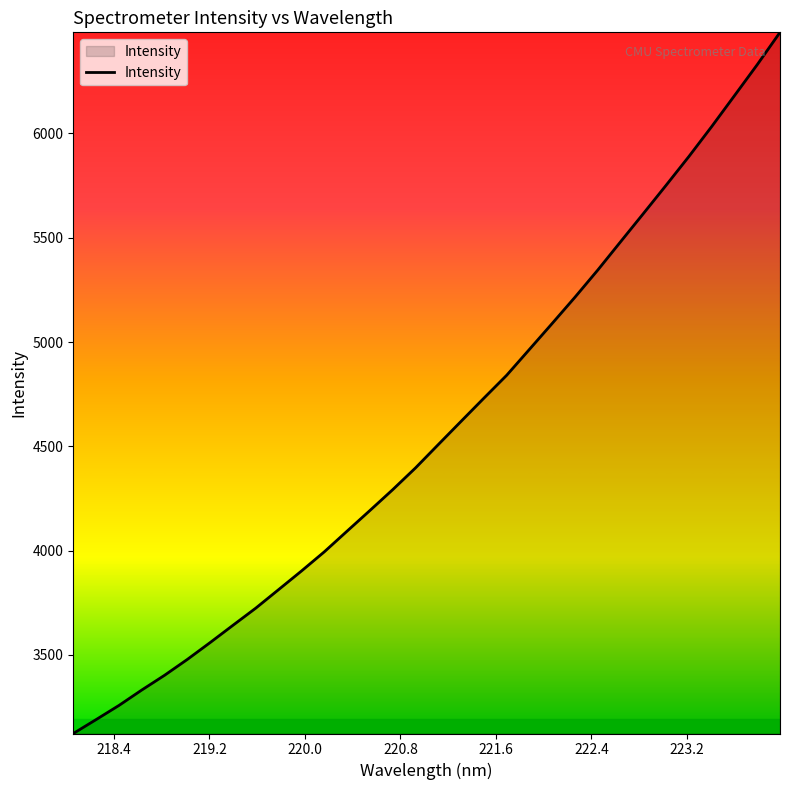

What is the smallest value displayed?

3123.4